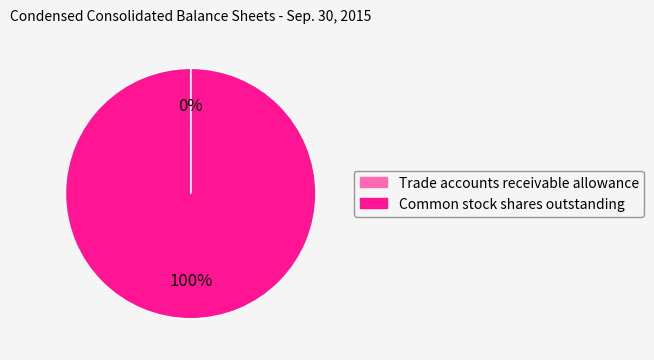

The Common stock shares outstanding slice represents 92% of the pie. True or false?

False